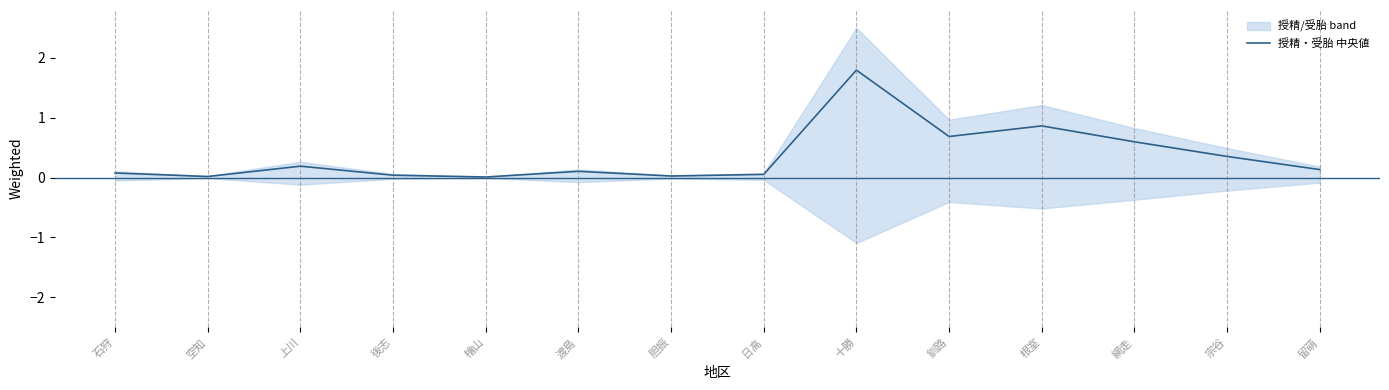

List the labels in order of value, smallest first.

檜山, 空知, 胆振, 後志, 日高, 石狩, 渡島, 留萌, 上川, 宗谷, 網走, 釧路, 根室, 十勝